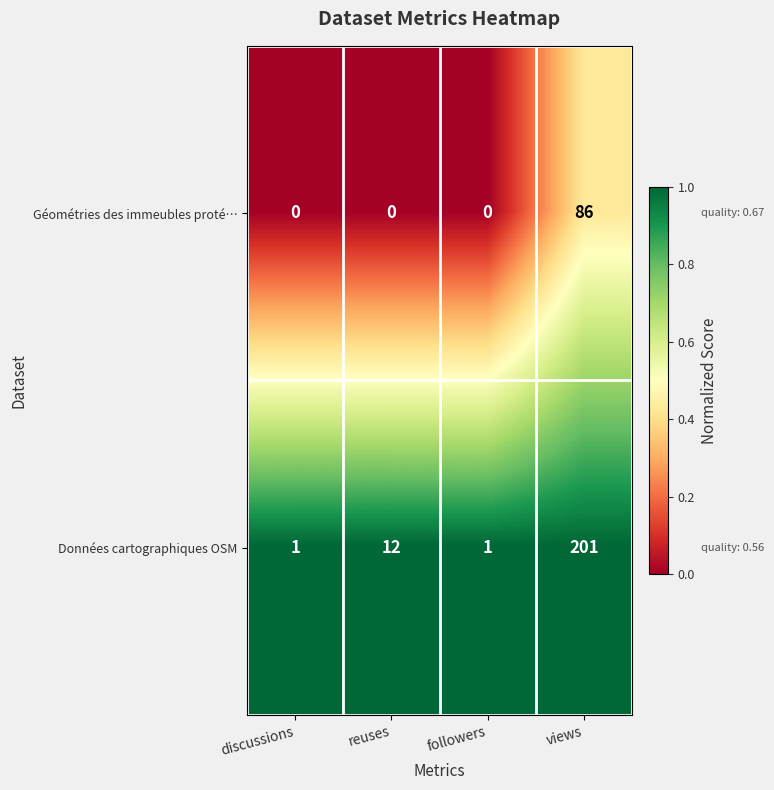

What is the maximum value shown in the chart?

201